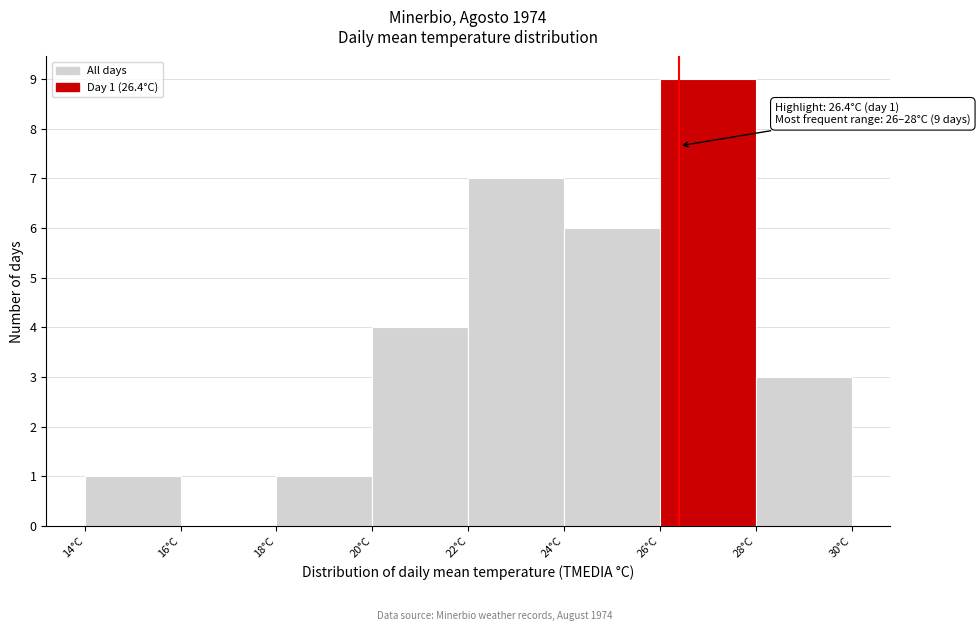

Over which range of the x-axis is the bar tallest?

26 to 28